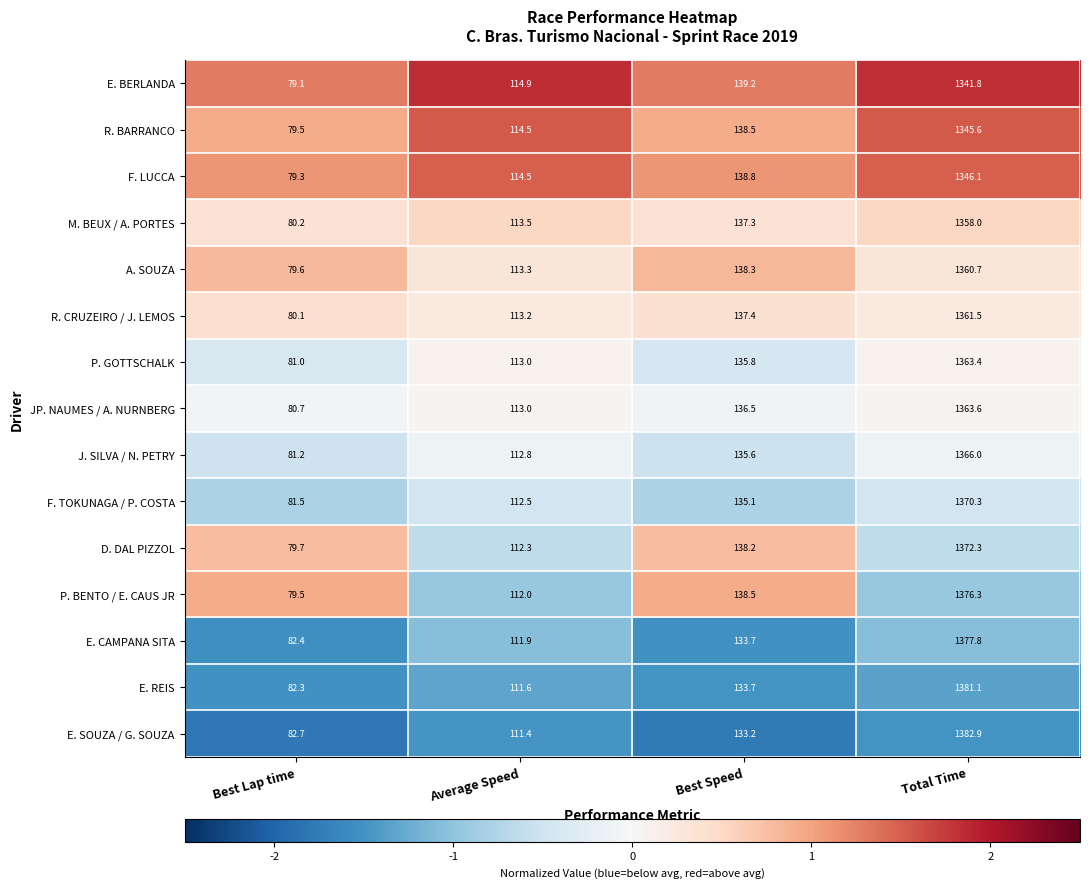

Is it true that E. BERLANDA equals 79.1 at Best Lap time?

True